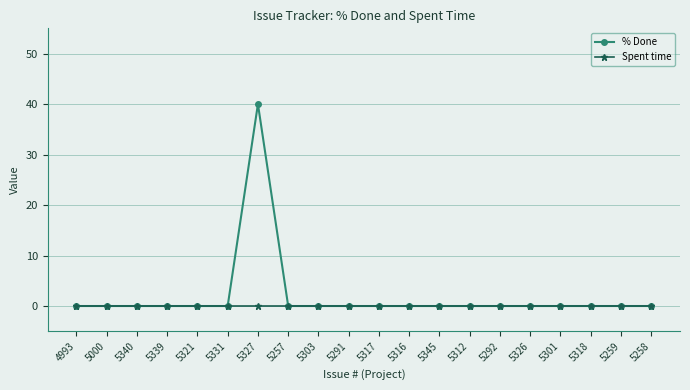

List the series in order of their overall mean, highest first.

% Done, Spent time